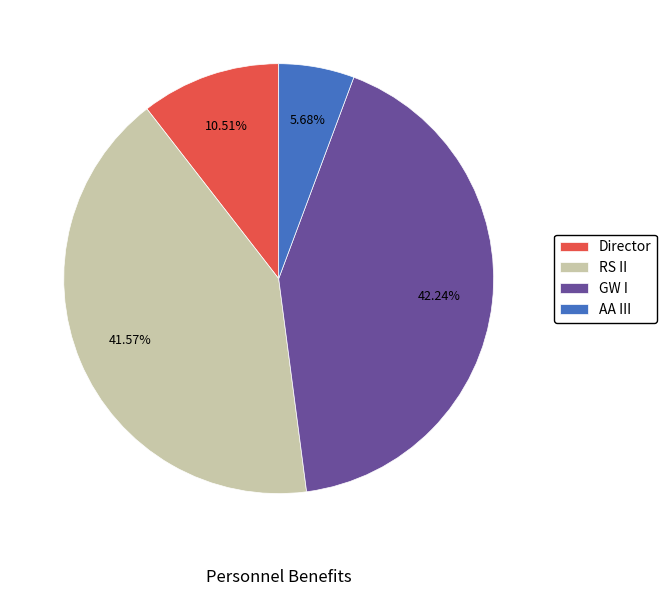

Rank the categories by value from highest to lowest.

GW I, RS II, Director, AA III